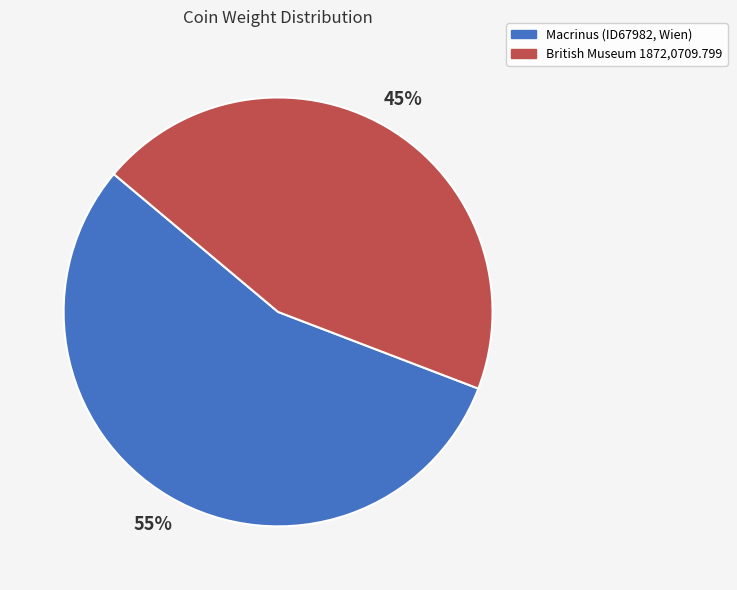

What percentage is the Macrinus (ID67982, Wien) slice, to the nearest percent?

55%